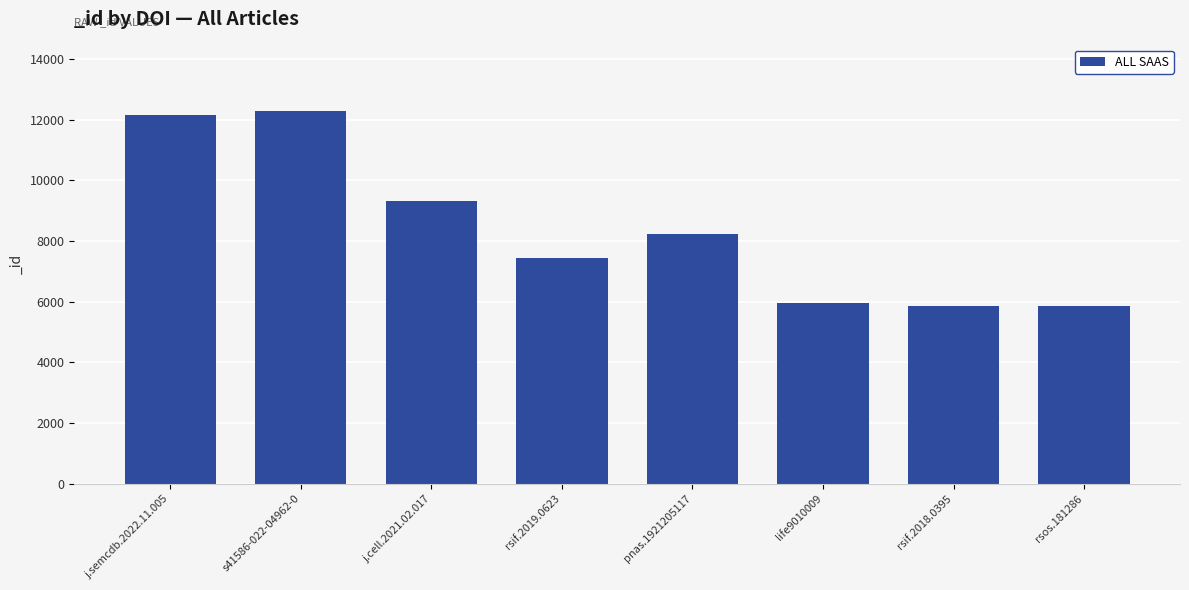

Is it true that the value at rsif.2019.0623 is 1697?

False